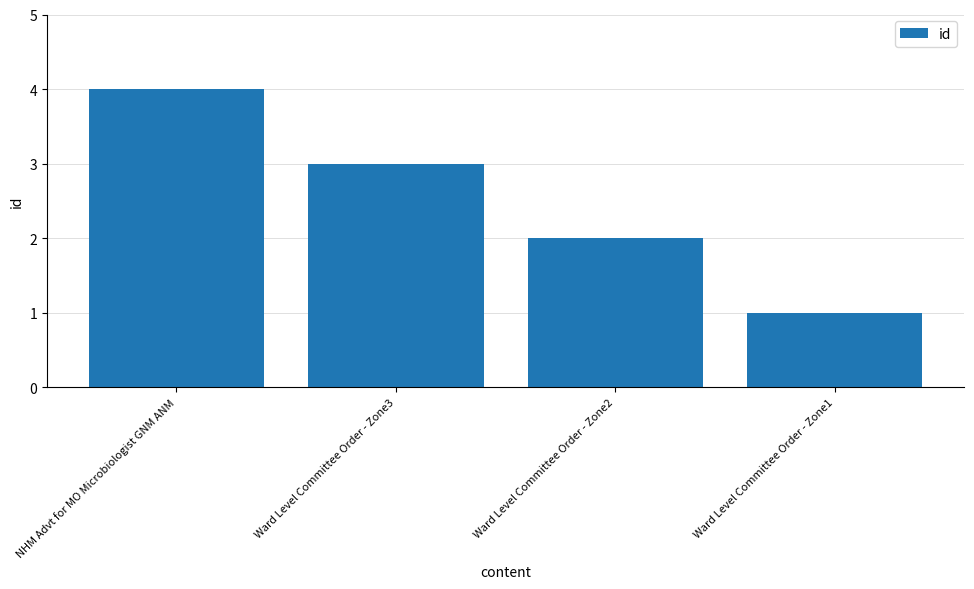

Count the values in the range 2 to 4.

3